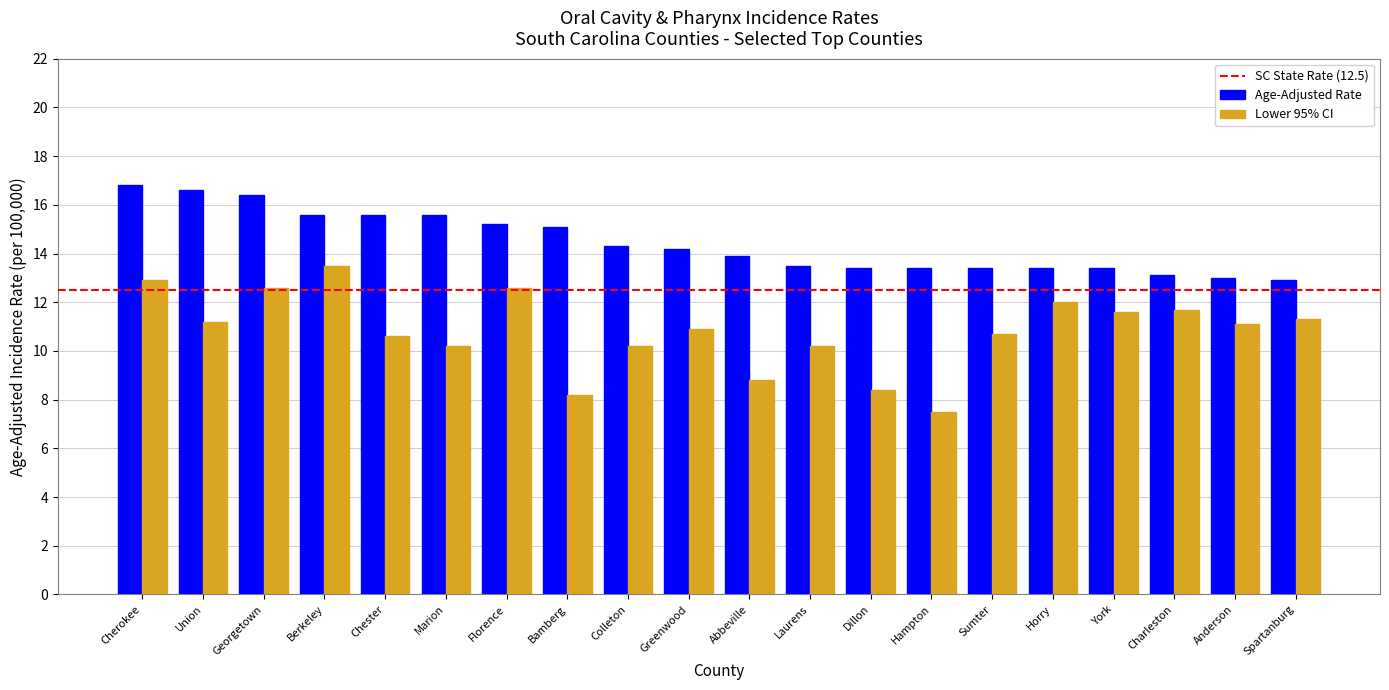

Reading left to right, transcribe all the data shown in this chart.

Age-Adjusted Rate: Cherokee=16.8	Union=16.6	Georgetown=16.4	Berkeley=15.6	Chester=15.6	Marion=15.6	Florence=15.2	Bamberg=15.1	Colleton=14.3	Greenwood=14.2	Abbeville=13.9	Laurens=13.5	Dillon=13.4	Hampton=13.4	Sumter=13.4	Horry=13.4	York=13.4	Charleston=13.1	Anderson=13.0	Spartanburg=12.9
Lower 95% CI: Cherokee=12.9	Union=11.2	Georgetown=12.6	Berkeley=13.5	Chester=10.6	Marion=10.2	Florence=12.6	Bamberg=8.2	Colleton=10.2	Greenwood=10.9	Abbeville=8.8	Laurens=10.2	Dillon=8.4	Hampton=7.5	Sumter=10.7	Horry=12.0	York=11.6	Charleston=11.7	Anderson=11.1	Spartanburg=11.3